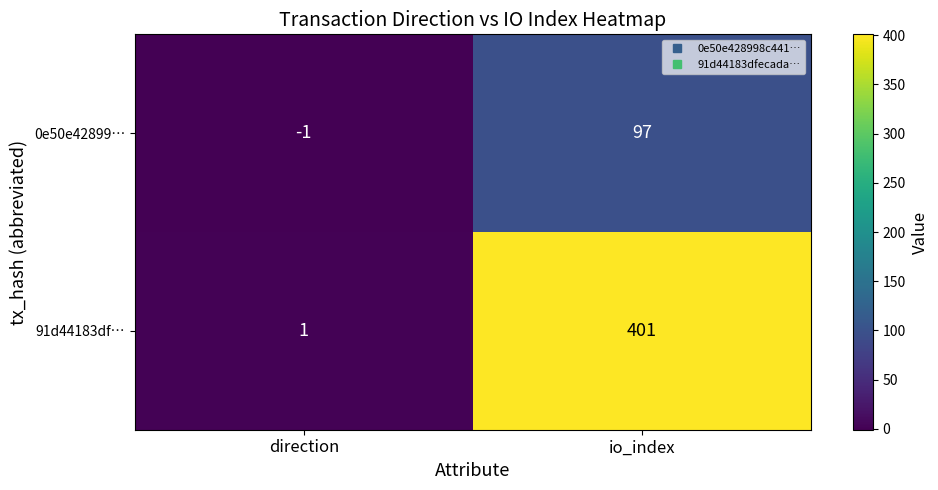

Which series has the largest total across all categories?

91d44183df…